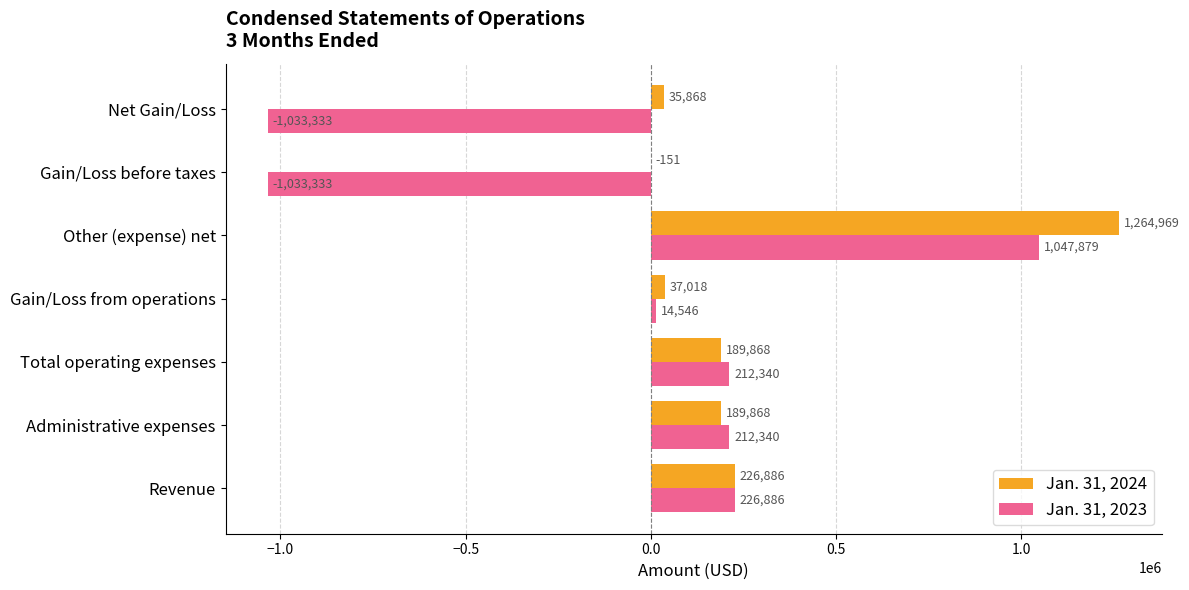

Which label corresponds to the largest value in the chart?

Other (expense) net